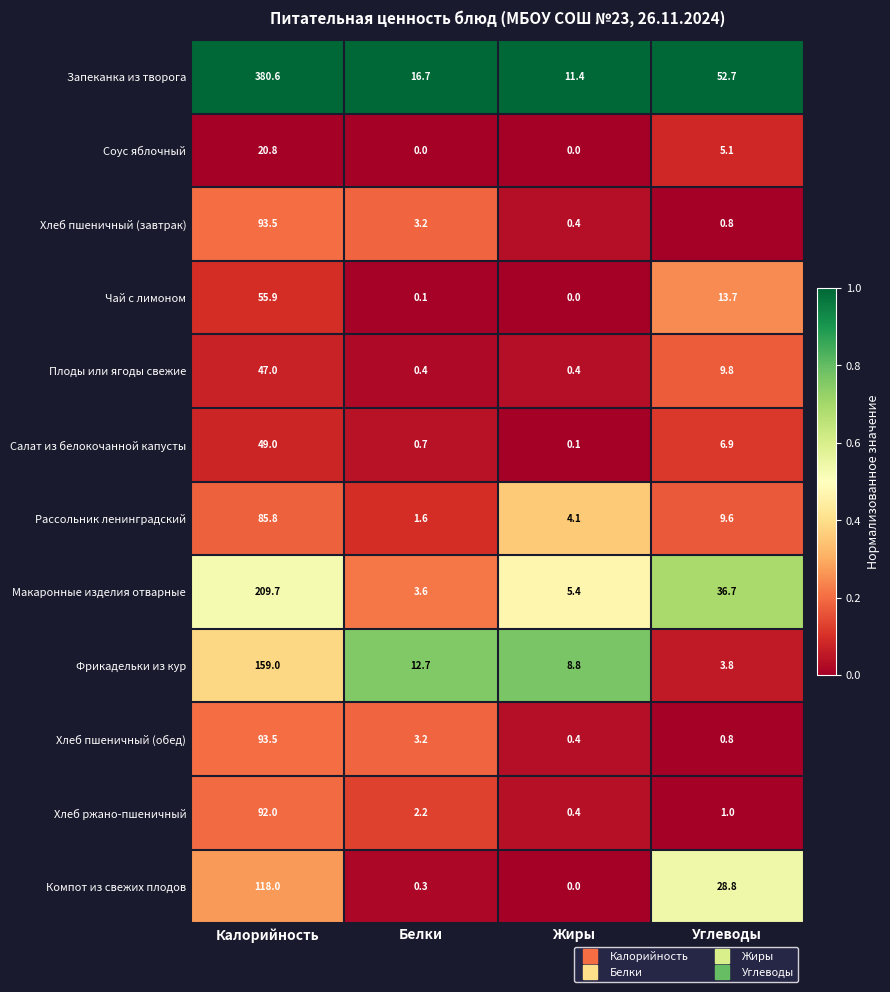

Rank the categories by Чай с лимоном value from highest to lowest.

Калорийность, Углеводы, Белки, Жиры